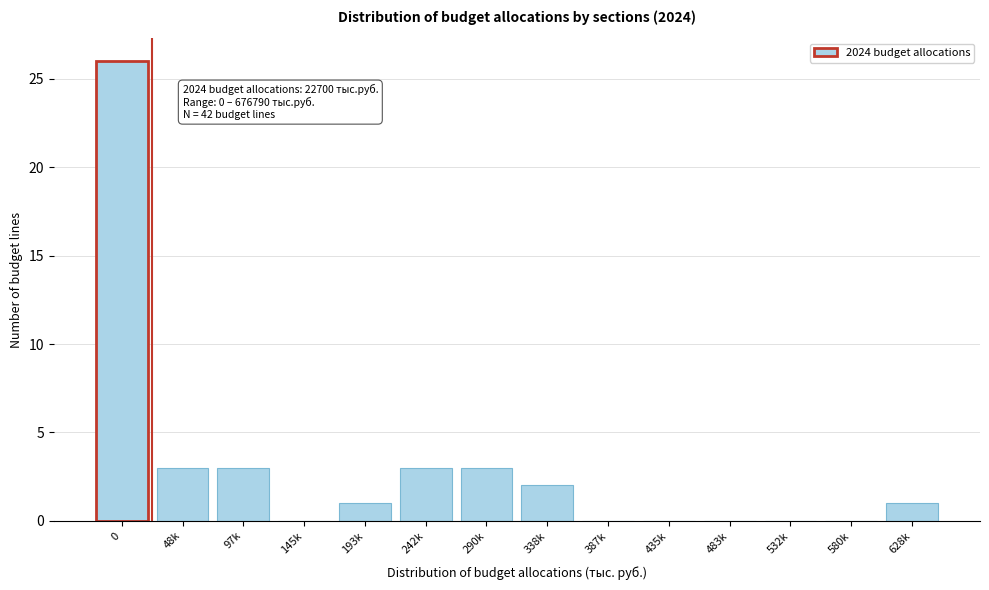

Reading left to right, list all the values displayed in this chart.

0=26	48k=3	97k=3	145k=0	193k=1	242k=3	290k=3	338k=2	387k=0	435k=0	483k=0	532k=0	580k=0	628k=1